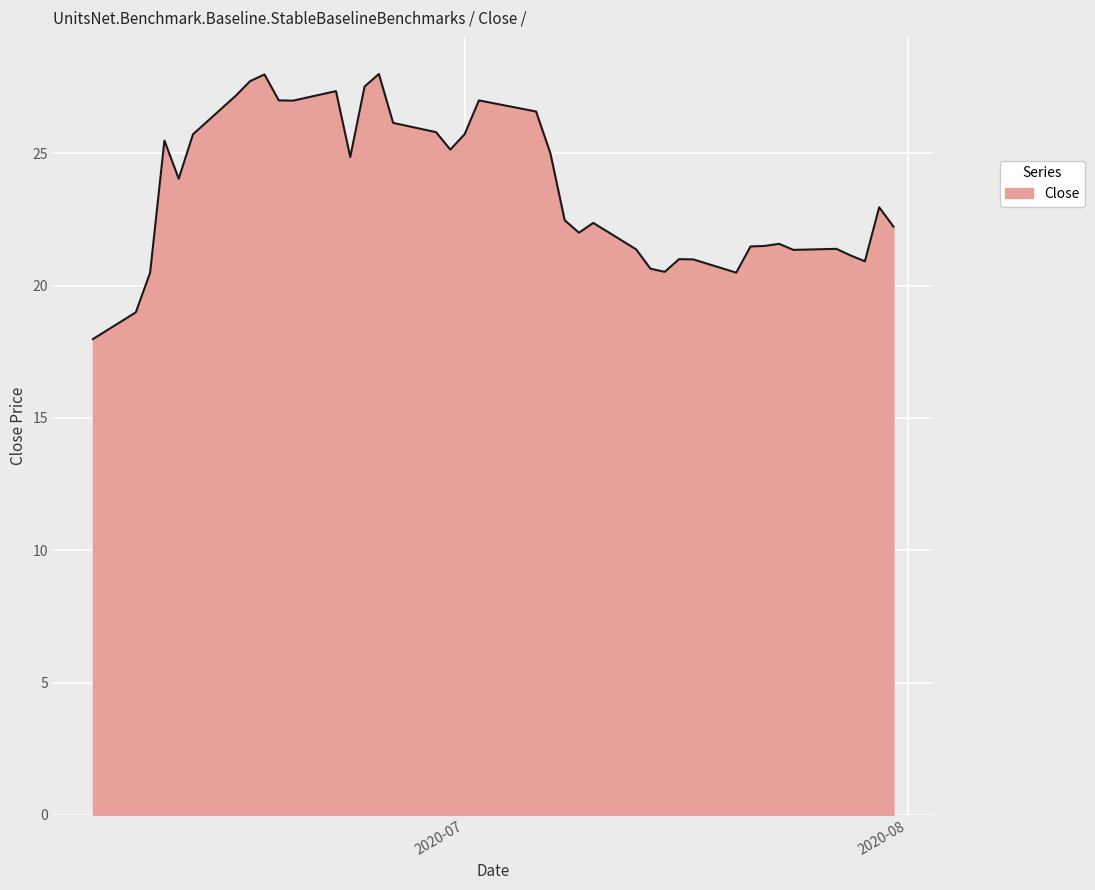

What is the difference between the maximum and minimum values?

10.0